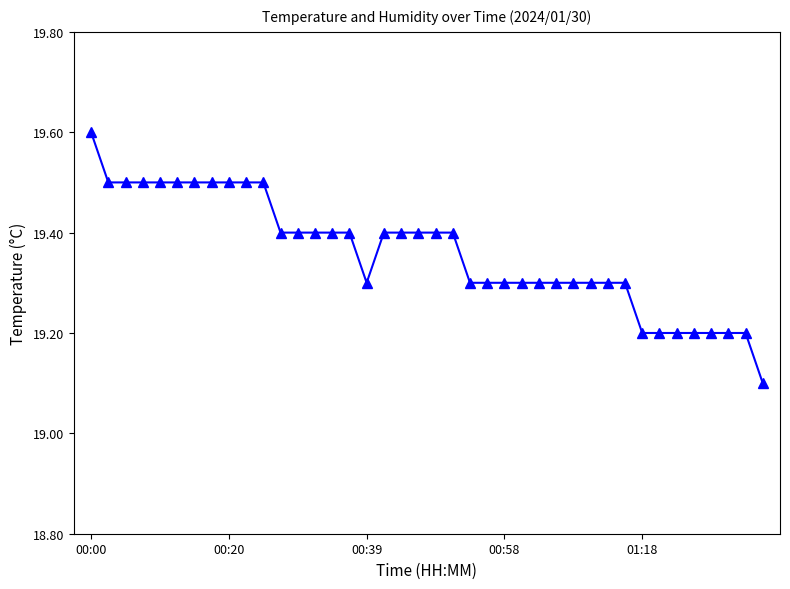

What is the smallest value displayed?

19.1